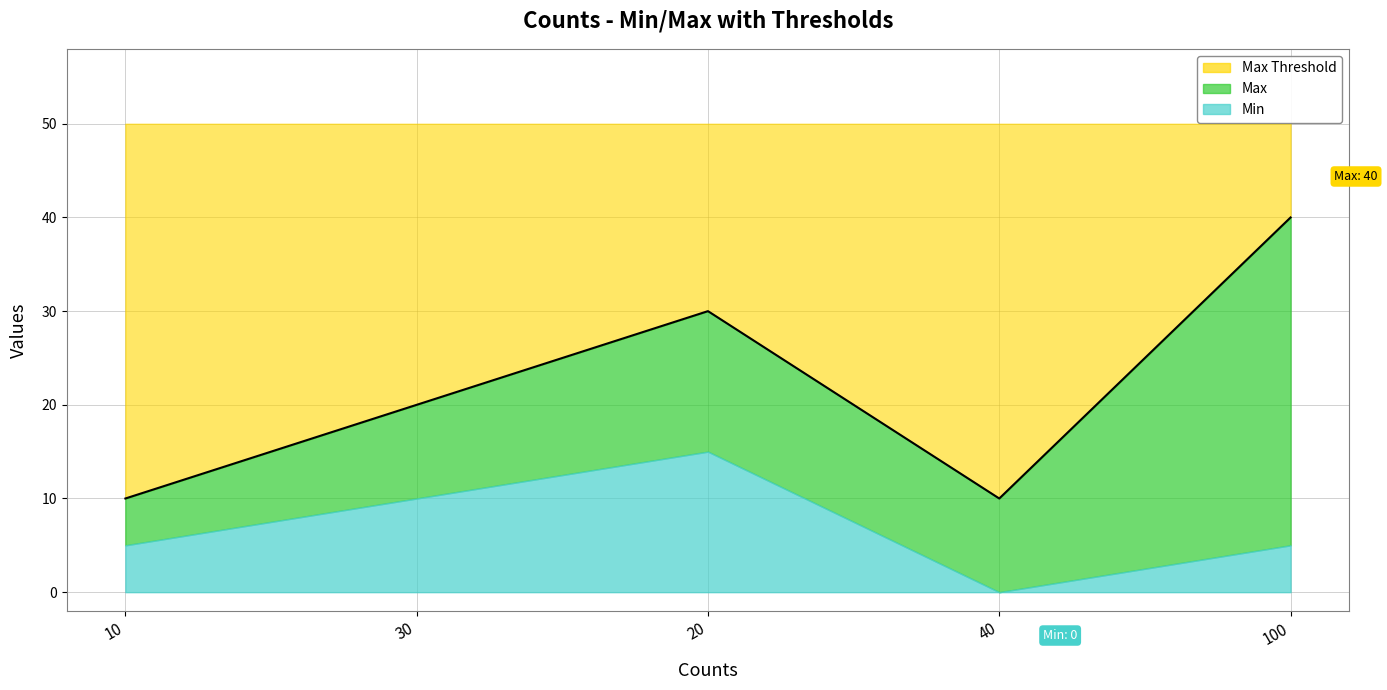

At which category does Max reach its first local valley?

40